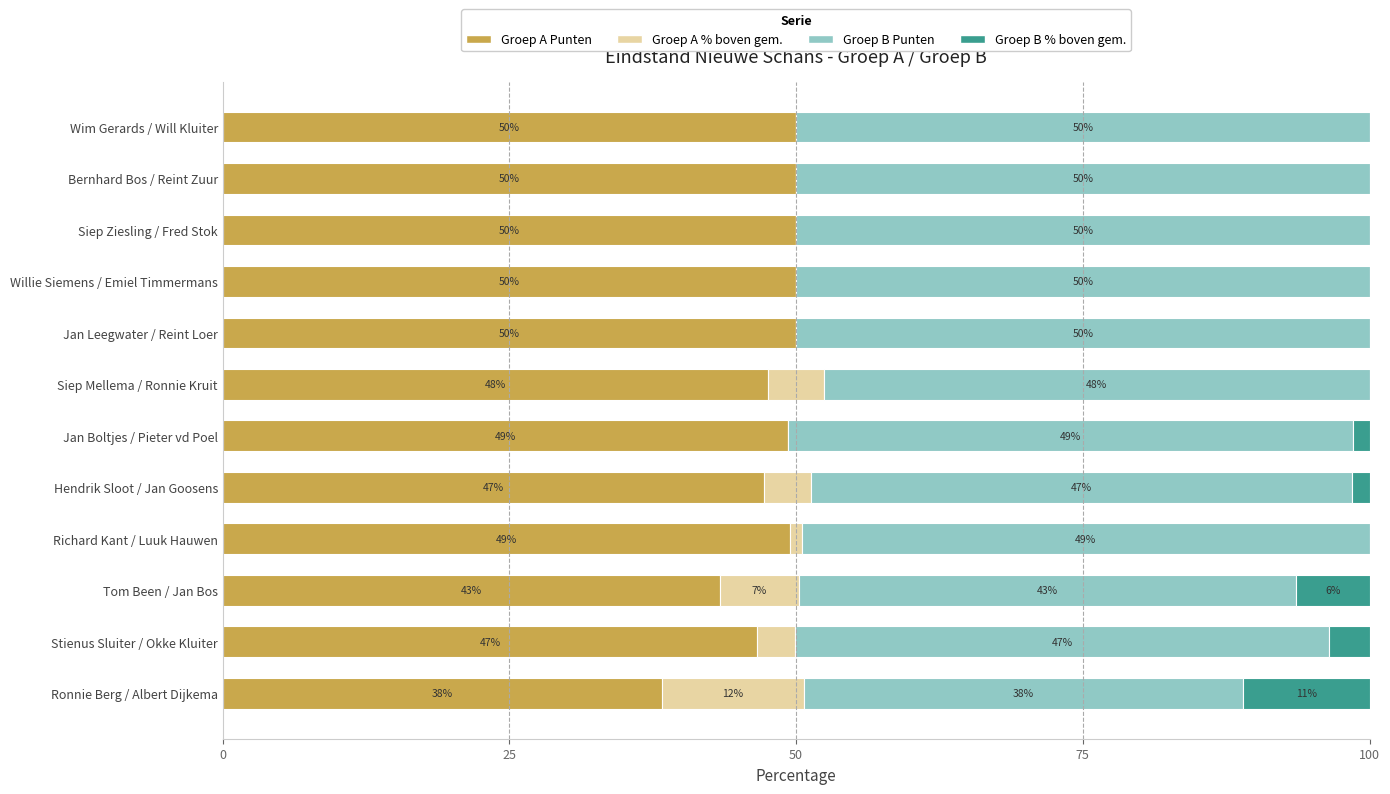

What is the highest value of the Groep A Punten series?

50.0